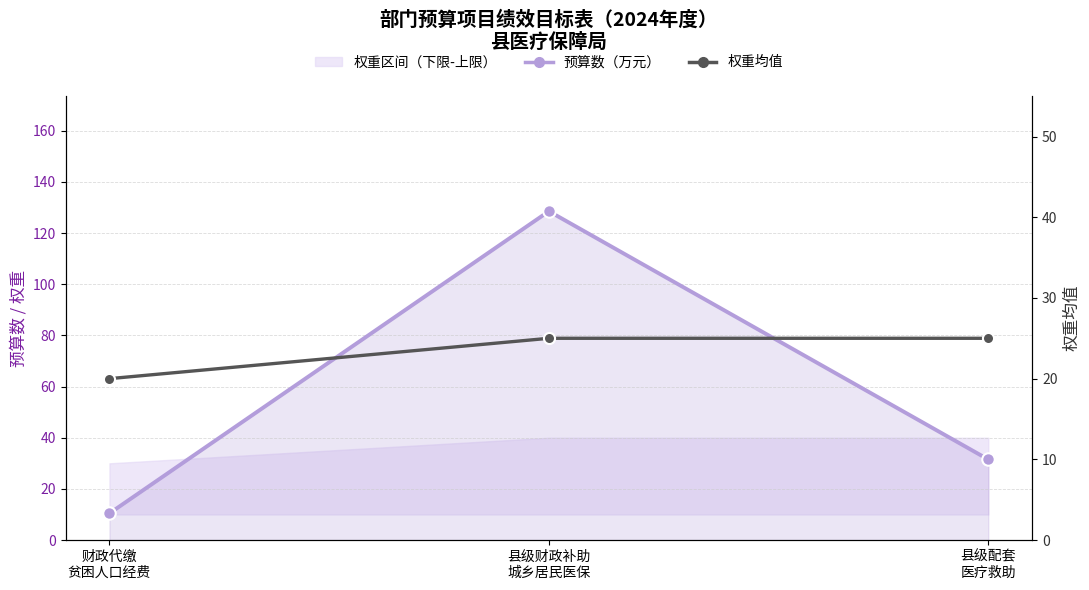

What is the value of the 预算数（万元） point at the 2nd from the left?

128.5